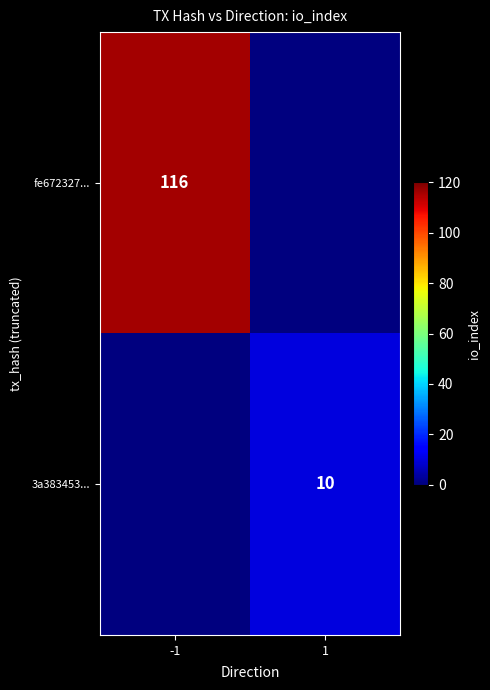

Is it true that 3a383453... equals 10 at 1?

True